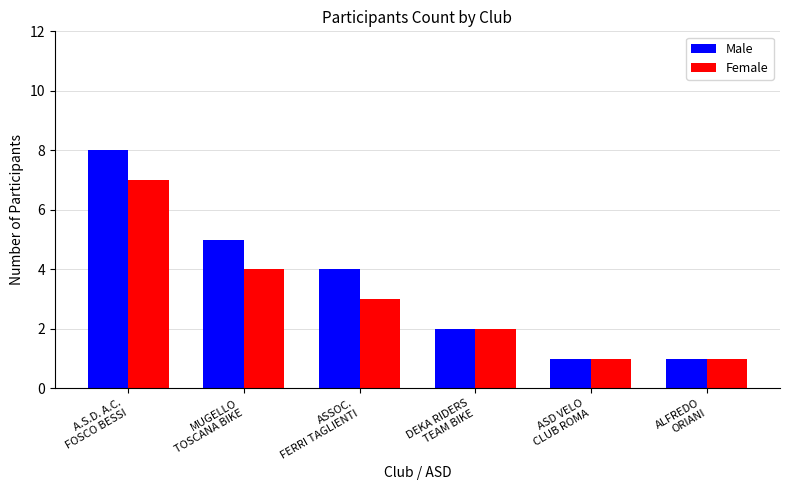

Which category has the highest value in the Male series?

A.S.D. A.C.
FOSCO BESSI